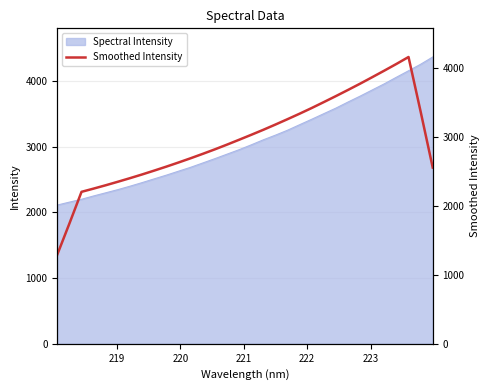

True or false: the data has more than 0 interior local peaks.

True